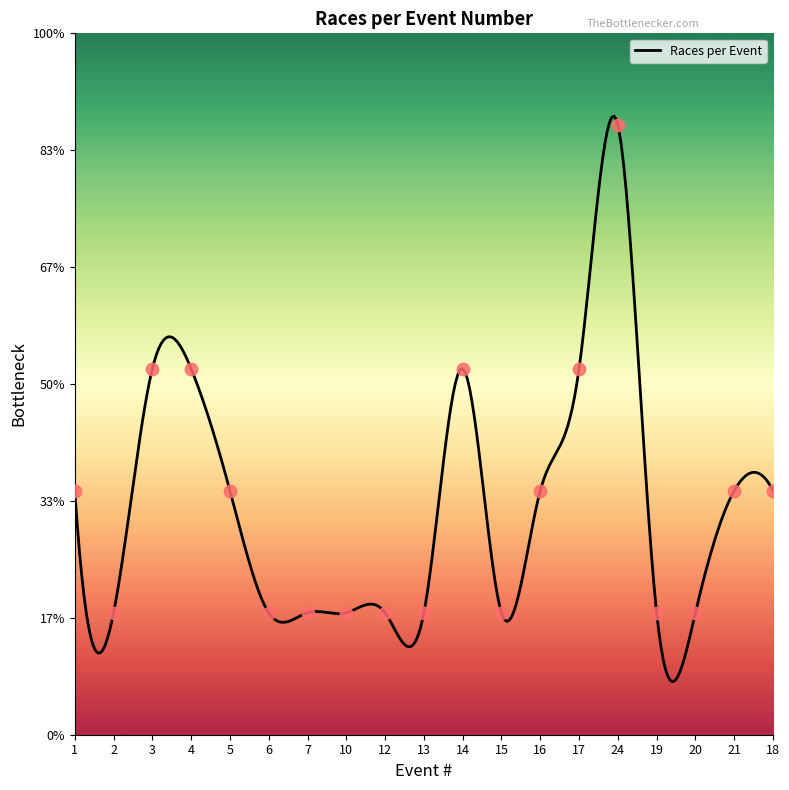

What is the ratio of the value at 1 to the value at 18?

1.0